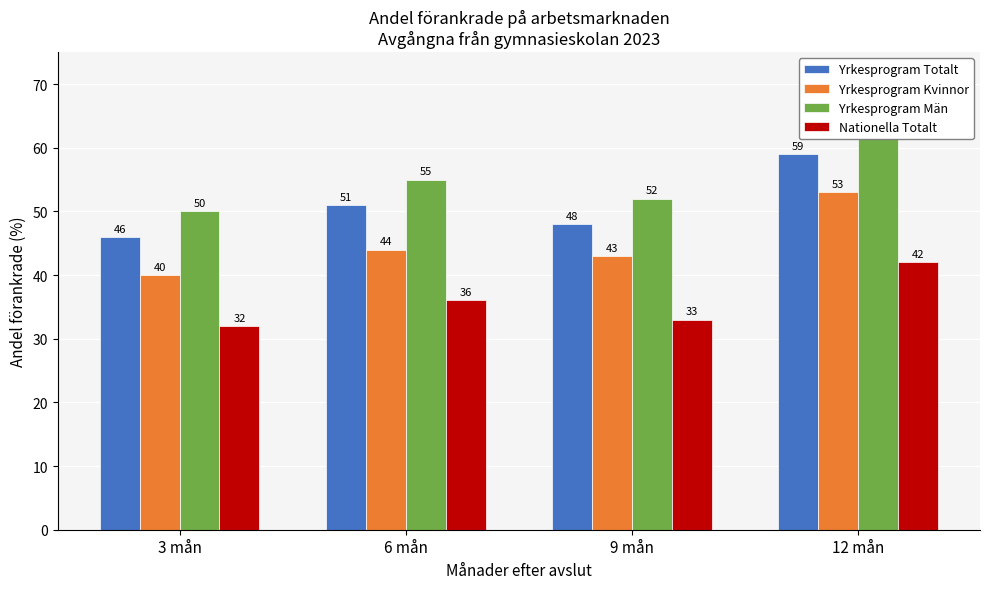

Reading right to left, extract all data points from this chart.

Yrkesprogram Totalt: 59	48	51	46
Yrkesprogram Kvinnor: 53	43	44	40
Yrkesprogram Män: 63	52	55	50
Nationella Totalt: 42	33	36	32